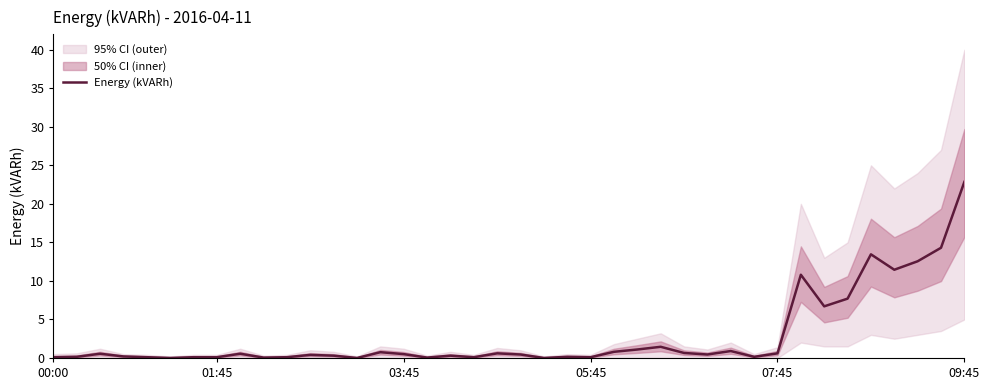

Which category has the highest value in the Energy (kVARh) series?

09:45